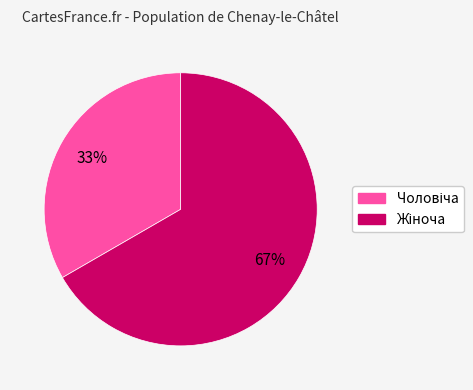

To the nearest percent, what is the average slice percentage?

50%